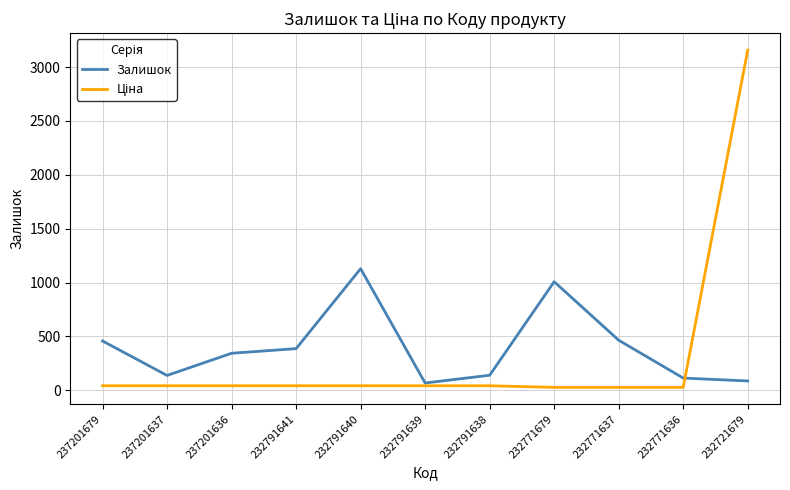

What is the spread (max minus min) of values at 232721679?

3070.9